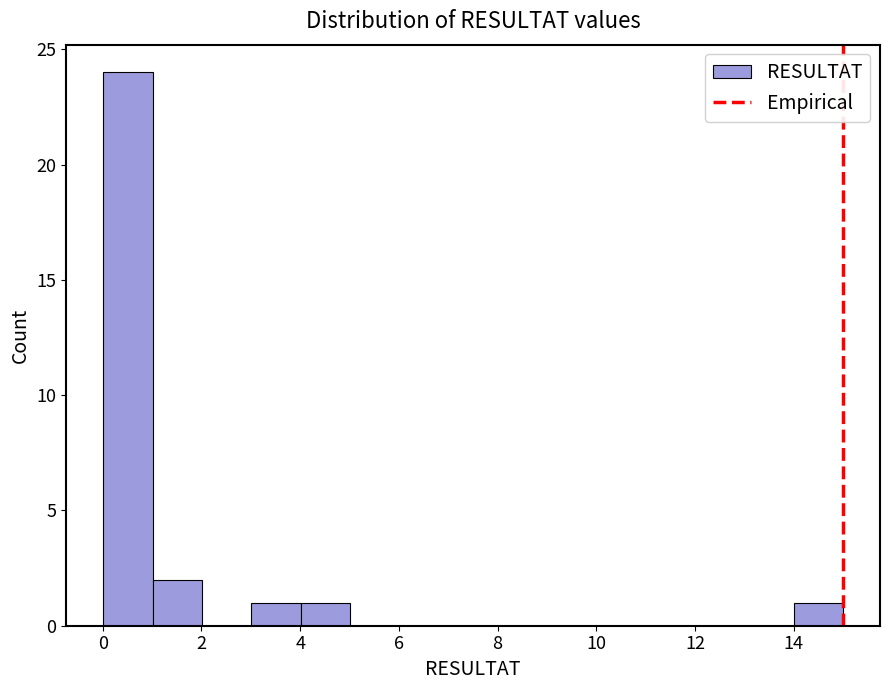

Reading left to right, transcribe this chart: for each bar, give the range it covers on the x-axis and its height. Neither the bar edges nor the heights are printed on the chart, so give them approximately, as read against the axes.

0 to 1: 24
1 to 2: 2
2 to 3: 0
3 to 4: 1
4 to 5: 1
5 to 6: 0
6 to 7: 0
7 to 8: 0
8 to 9: 0
9 to 10: 0
10 to 11: 0
11 to 12: 0
12 to 13: 0
13 to 14: 0
14 to 15: 1